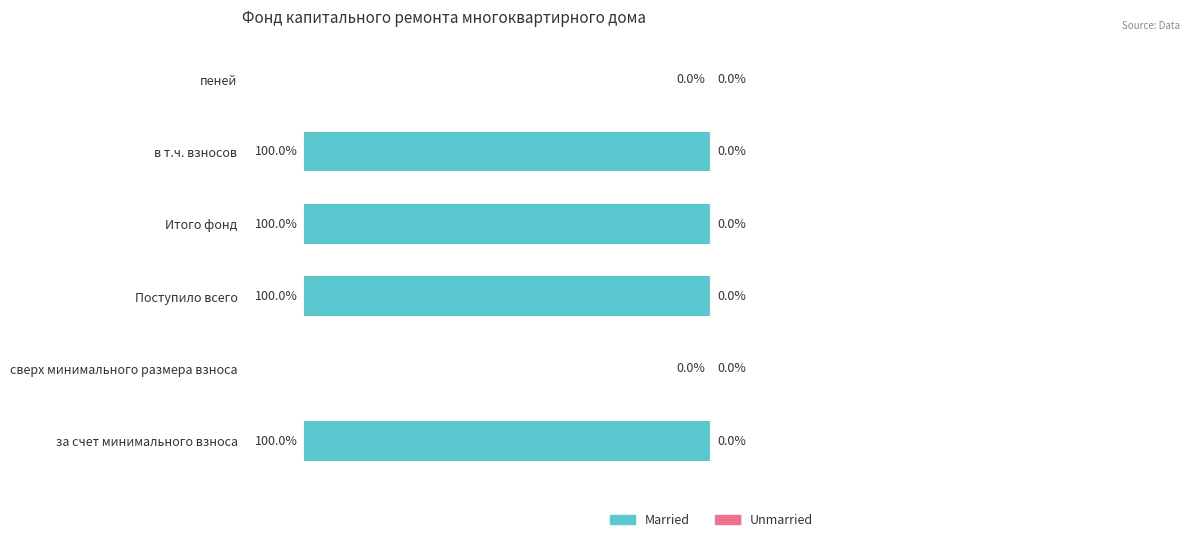

Between в т.ч. взносов and пеней, which is larger?

пеней